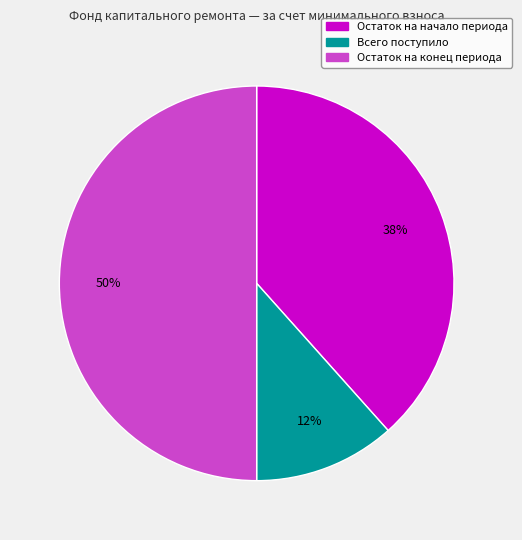

How many segments does this pie chart have?

3